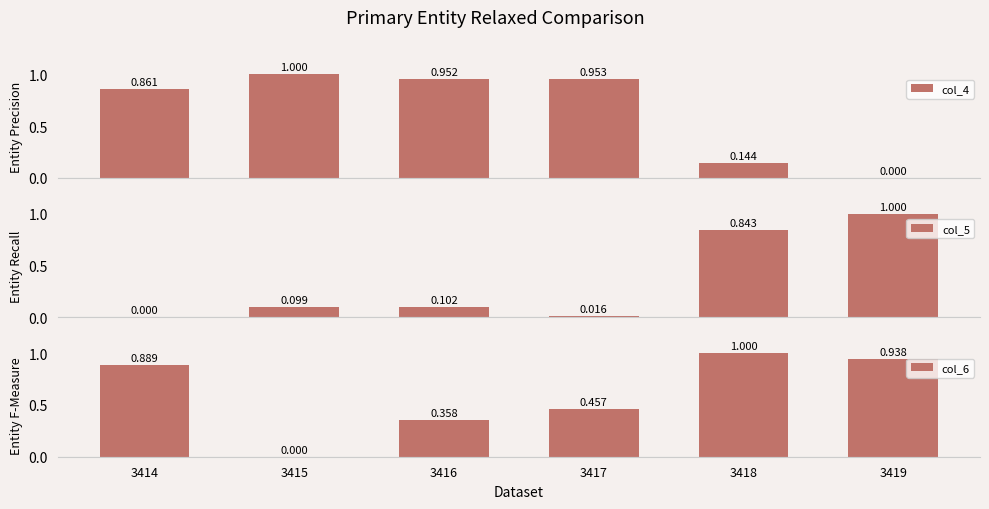

Reading left to right, what are all the values shown in this chart?

col_4: 3414=0.9	3415=1.0	3416=1.0	3417=1.0	3418=0.1	3419=0.0
col_5: 3414=0.0	3415=0.1	3416=0.1	3417=0.0	3418=0.8	3419=1.0
col_6: 3414=0.9	3415=0.0	3416=0.4	3417=0.5	3418=1.0	3419=0.9